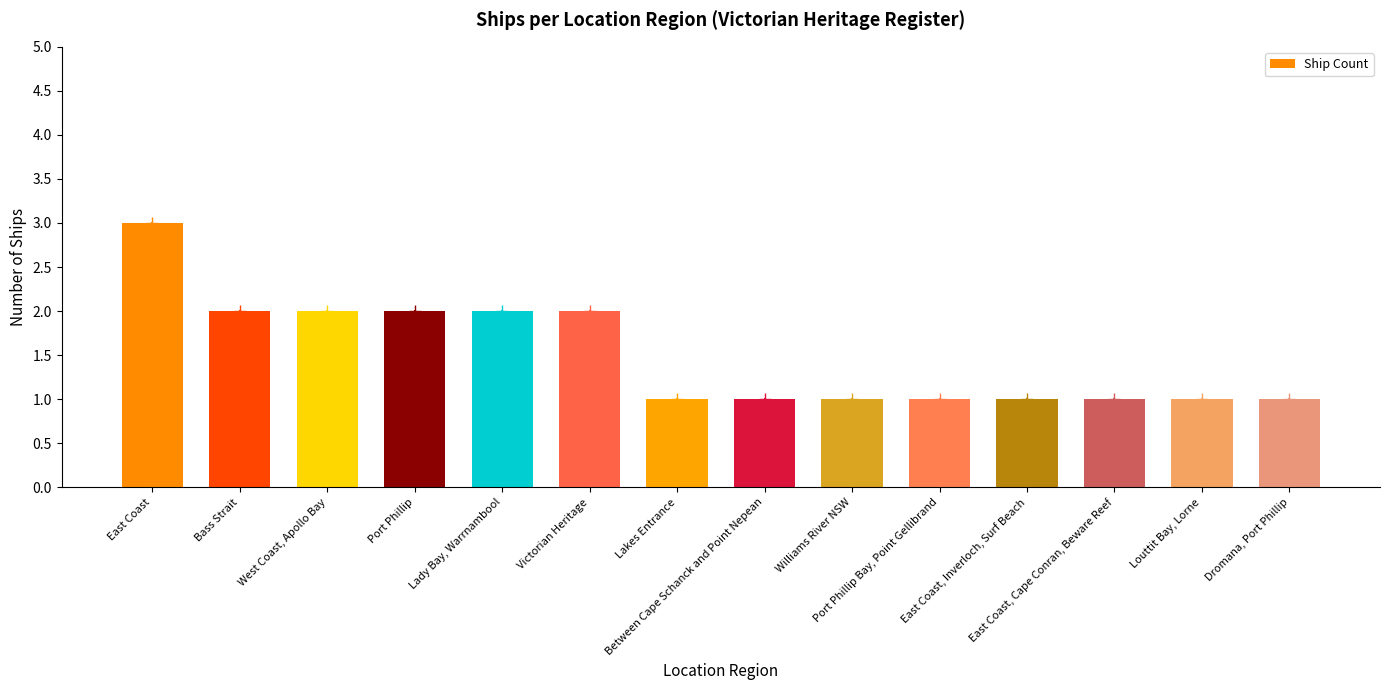

What is the ratio of the value at Port Phillip to the value at Louttit Bay, Lorne?

2.0